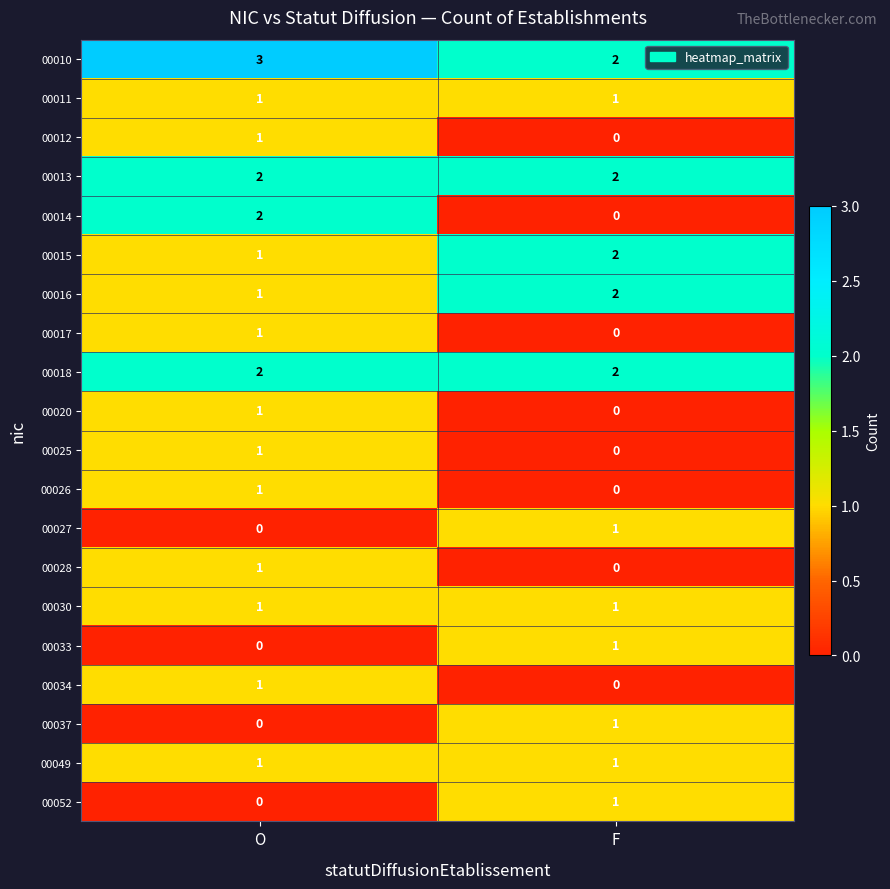

At which label is 00037 closest to 0?

O